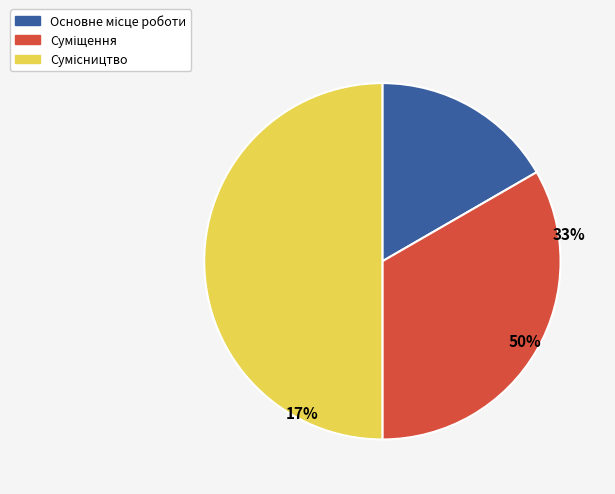

Is there any slice that represents more than half of the pie?

No